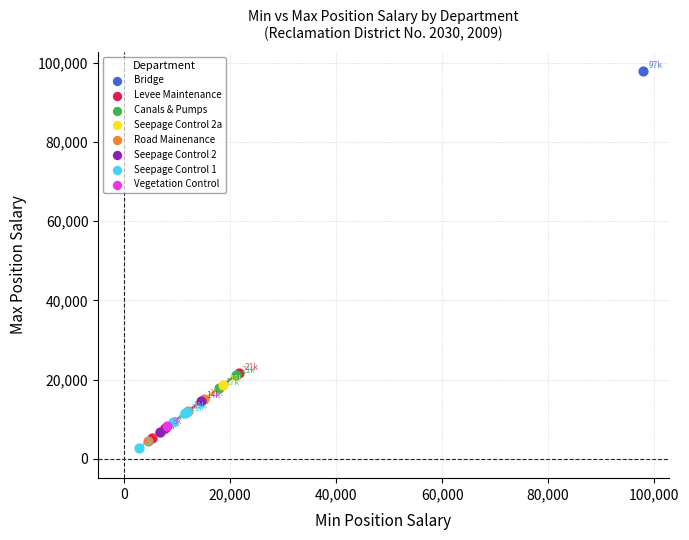

Which series contains the lowest Y value?

Seepage Control 1